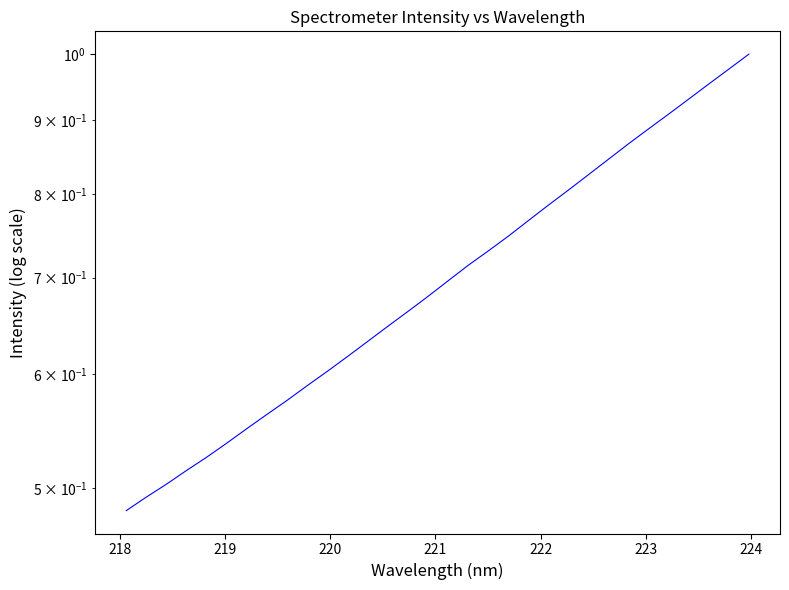

How many lines are shown in the chart?

1